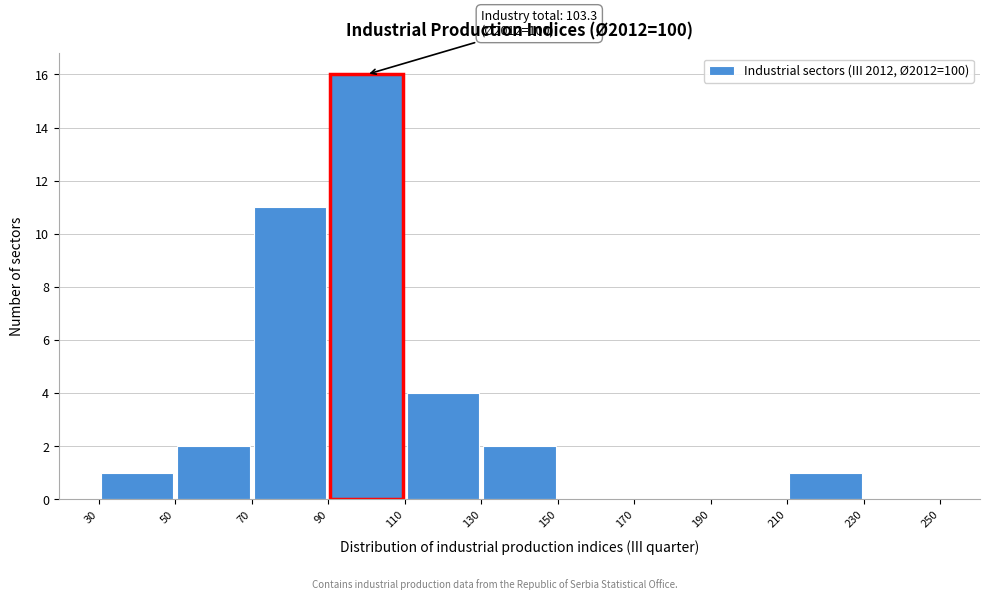

Over which range of the x-axis is the bar tallest?

90 to 110